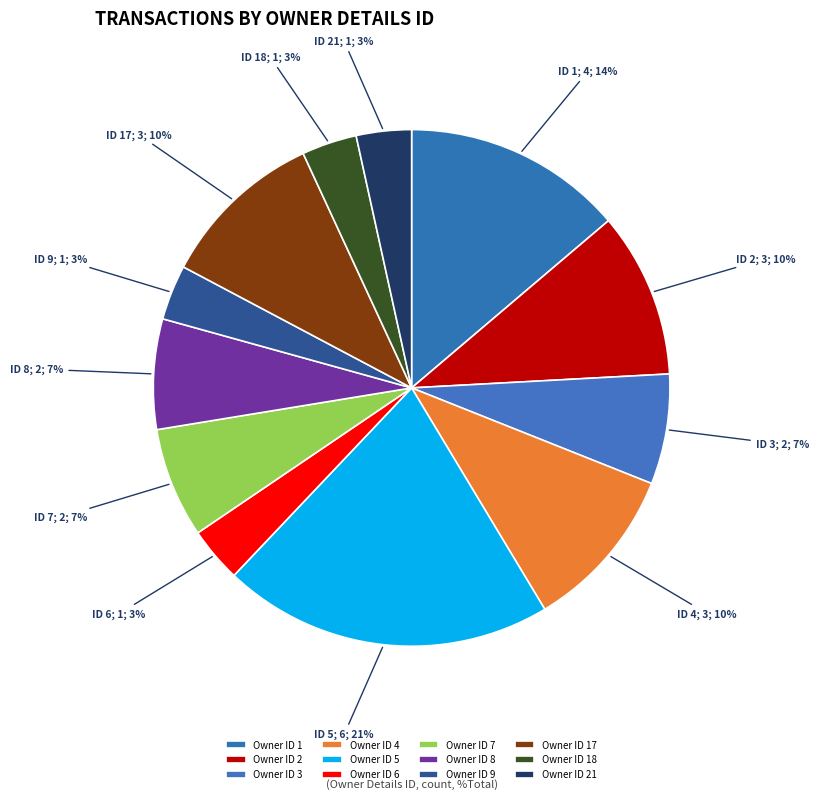

Count the number of slices in the pie.

12